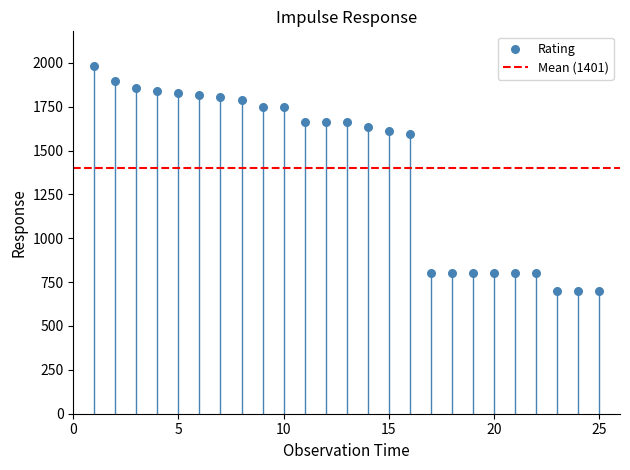

What is the range of X values (max minus min)?

24